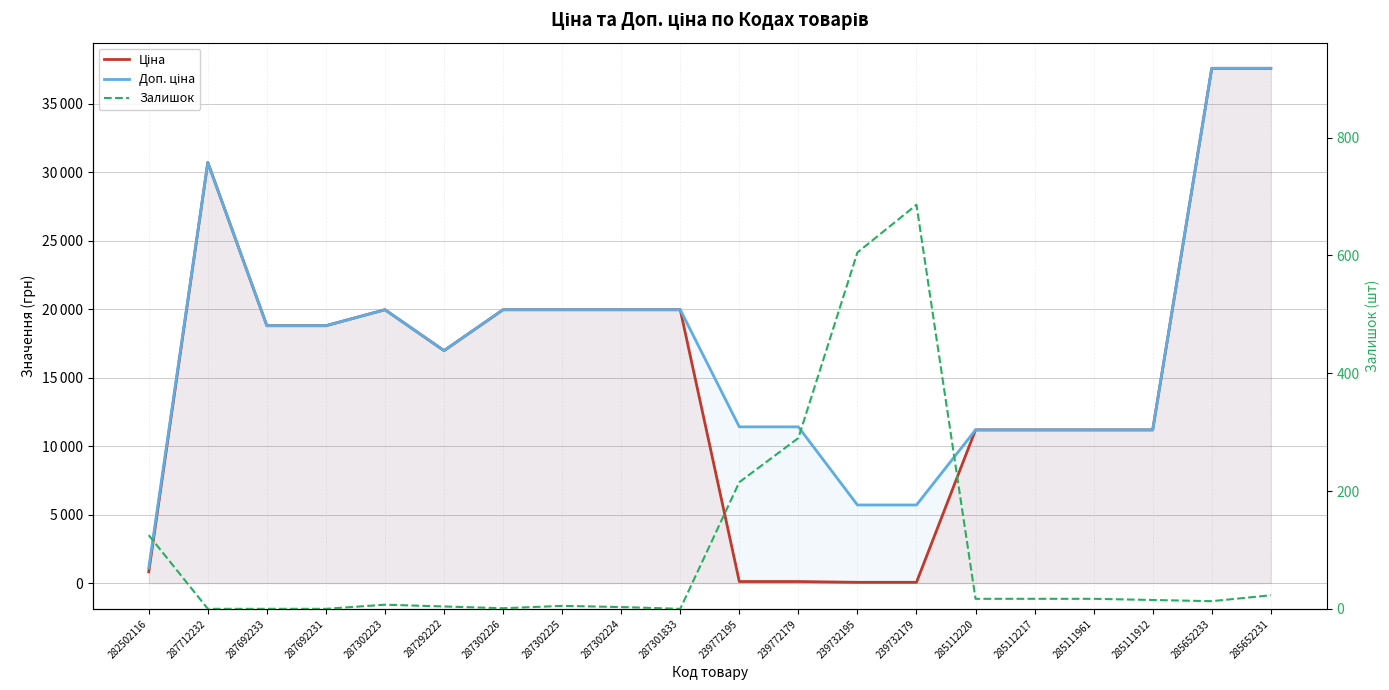

The value of Залишок at 287301833 is 0.0. True or false?

True